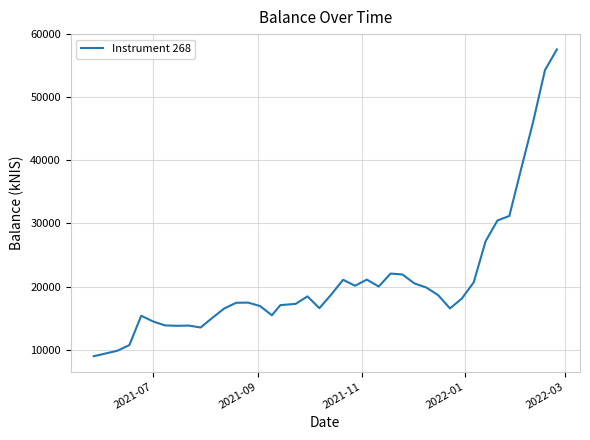

What is the minimum value shown in the chart?

8965.6